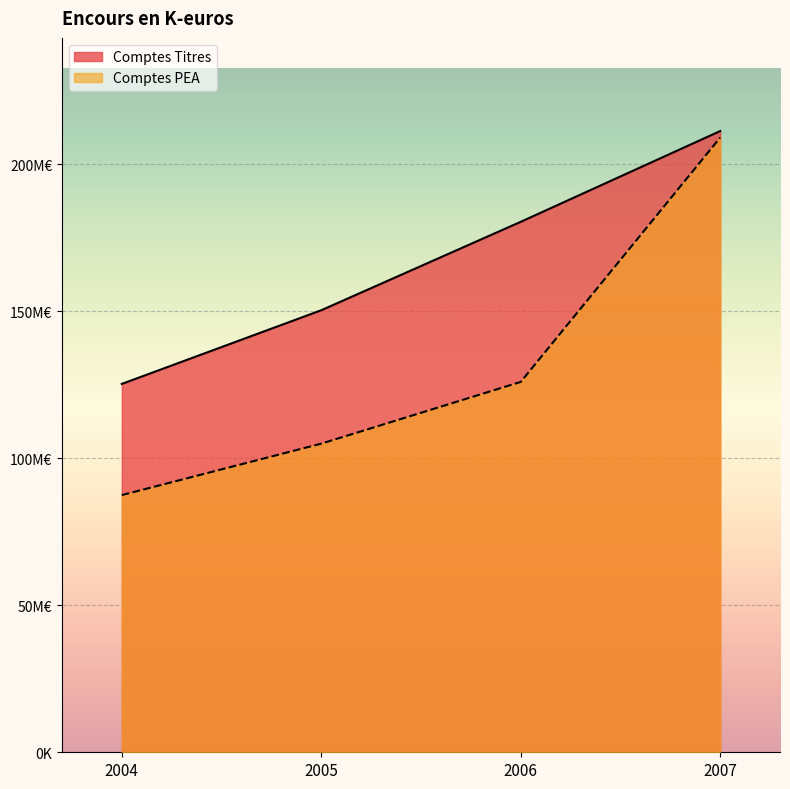

List the series in order of their peak value, highest first.

Comptes Titres, Comptes PEA